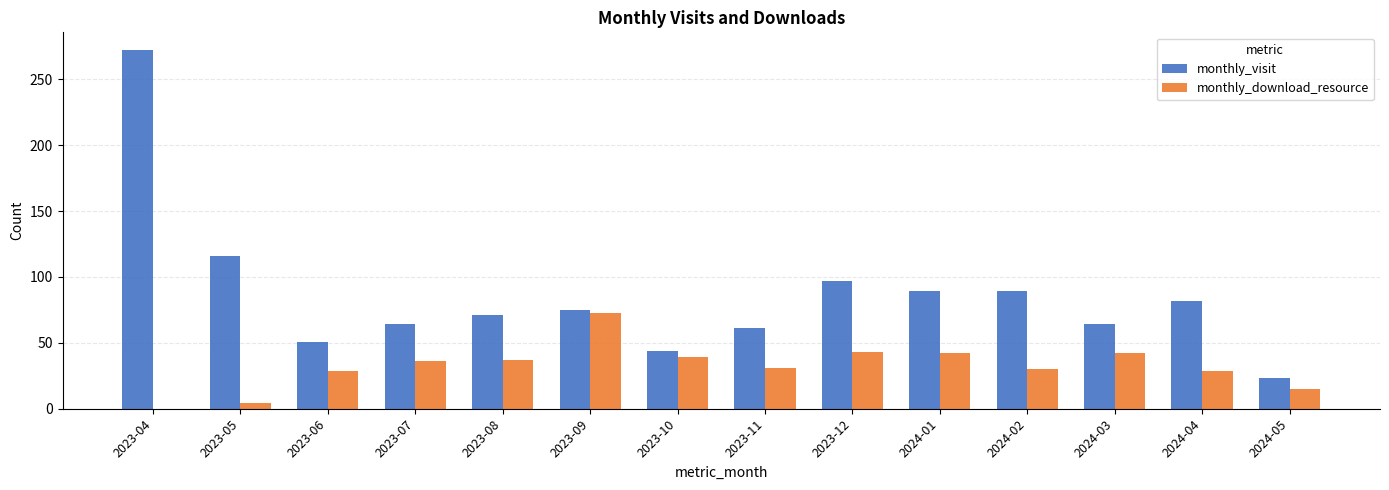

What is the sum of the monthly_visit values at 2023-06 and 2024-05?

74